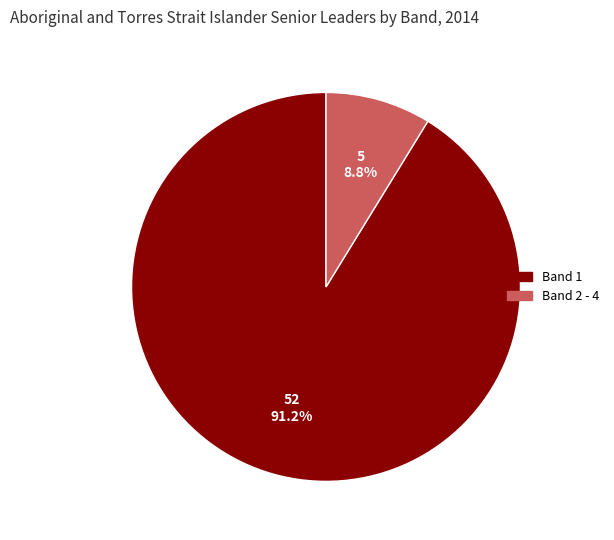

Is there a majority slice in this chart?

Yes